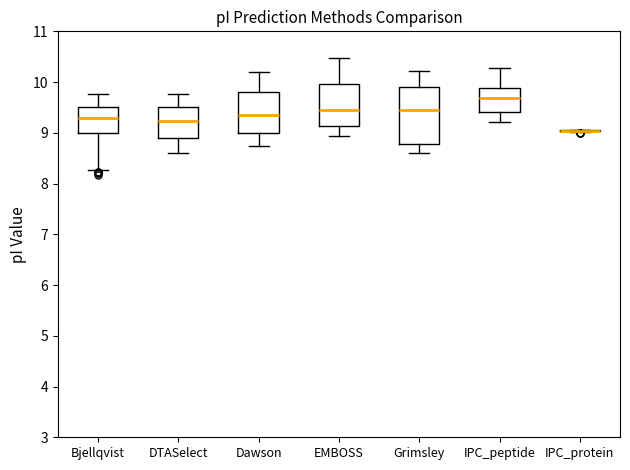

Comparing the boxes themselves (not the whiskers), which one is the tallest?

Grimsley